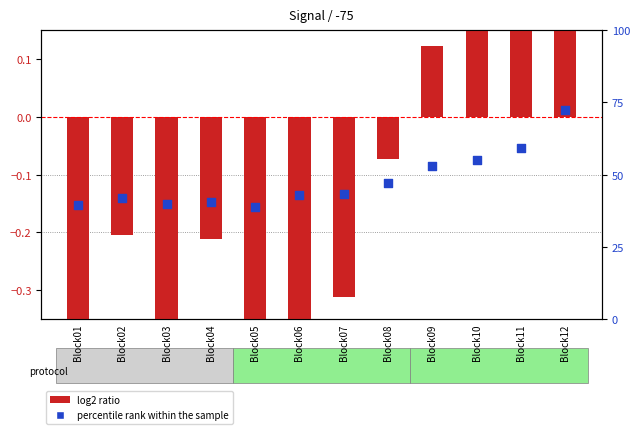

What is the total value across all series at Block01?

39.3